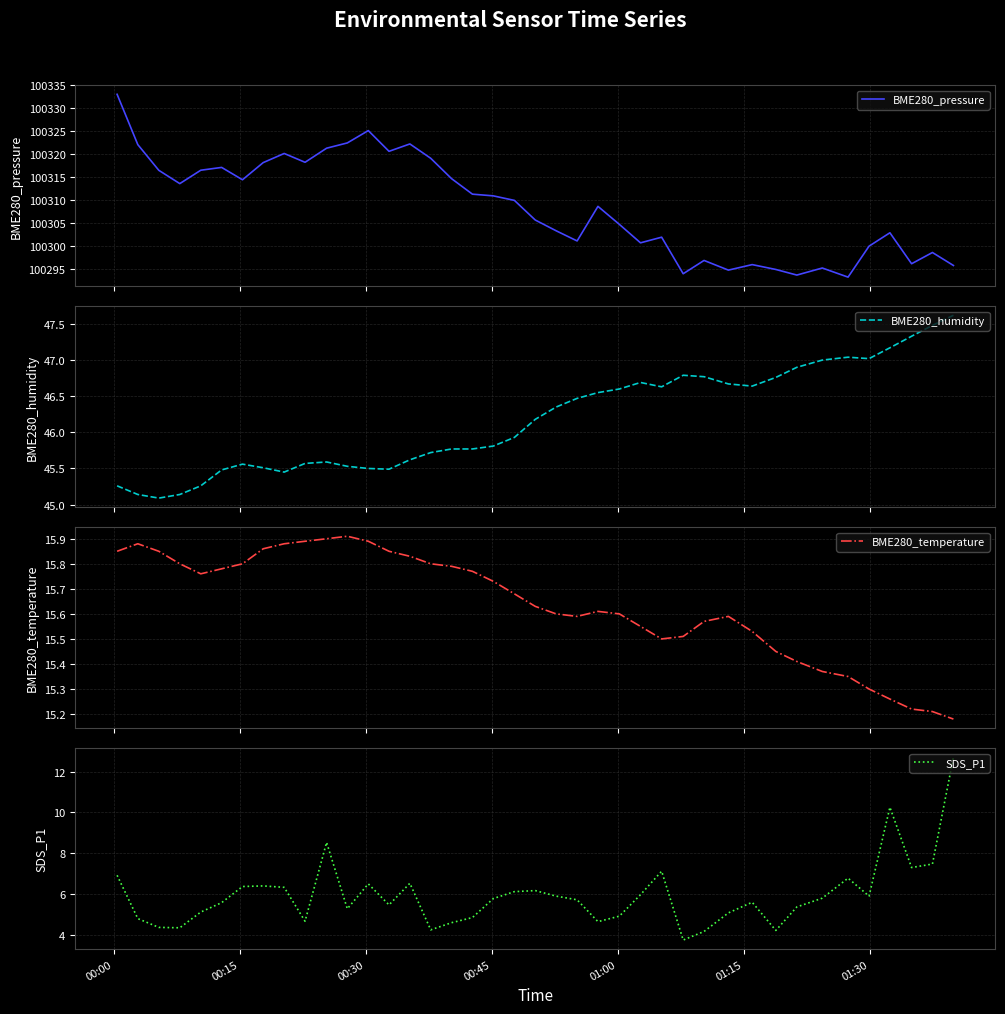

True or false: BME280_pressure and BME280_humidity intersect in this chart.

False